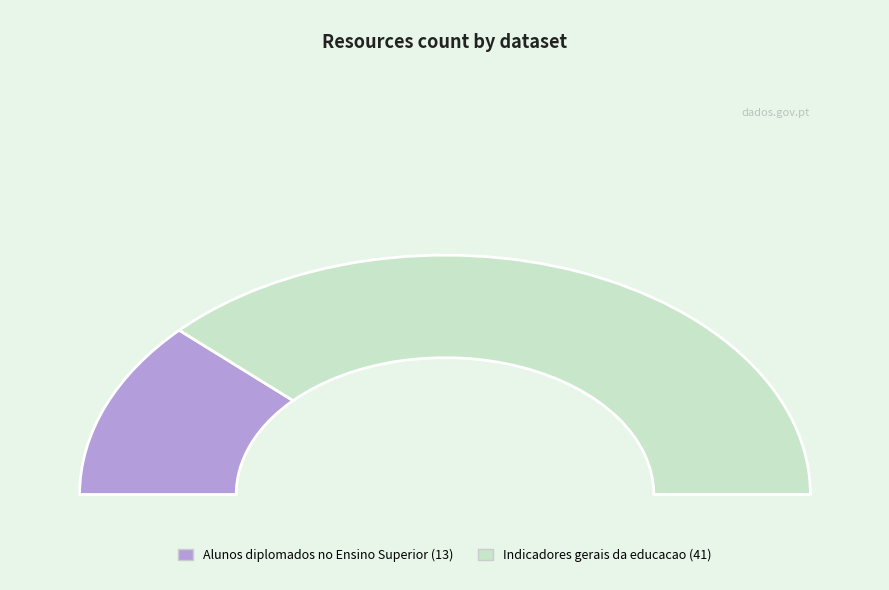

What is the majority slice?

Indicadores gerais da educacao